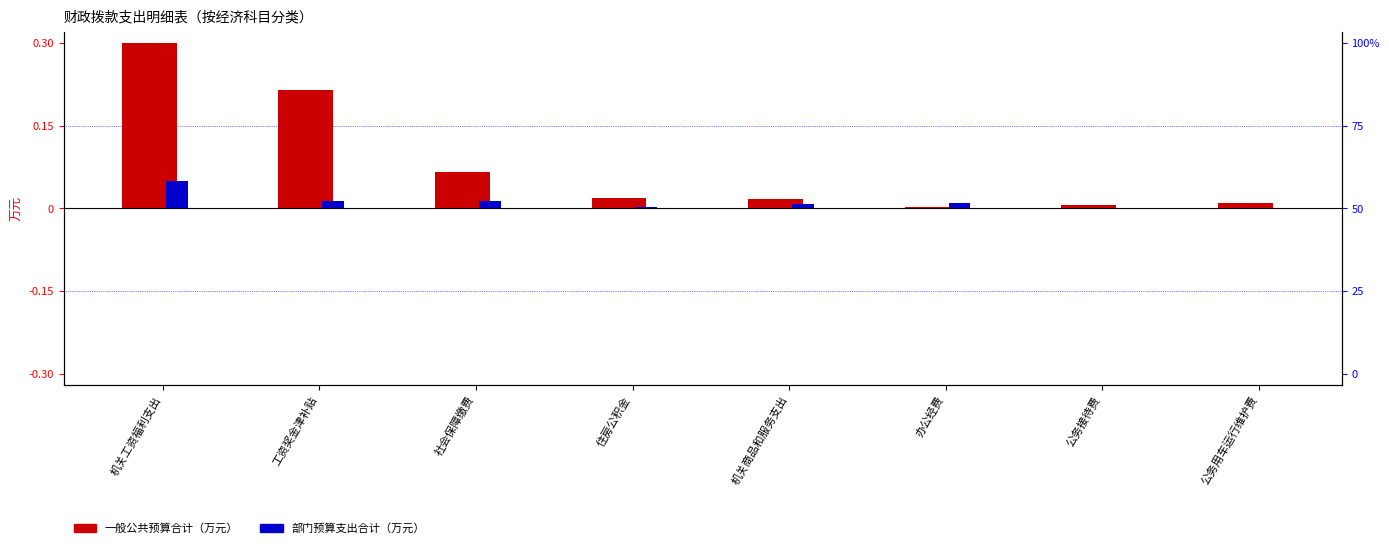

At which category is the sum across all series the highest?

机关工资福利支出